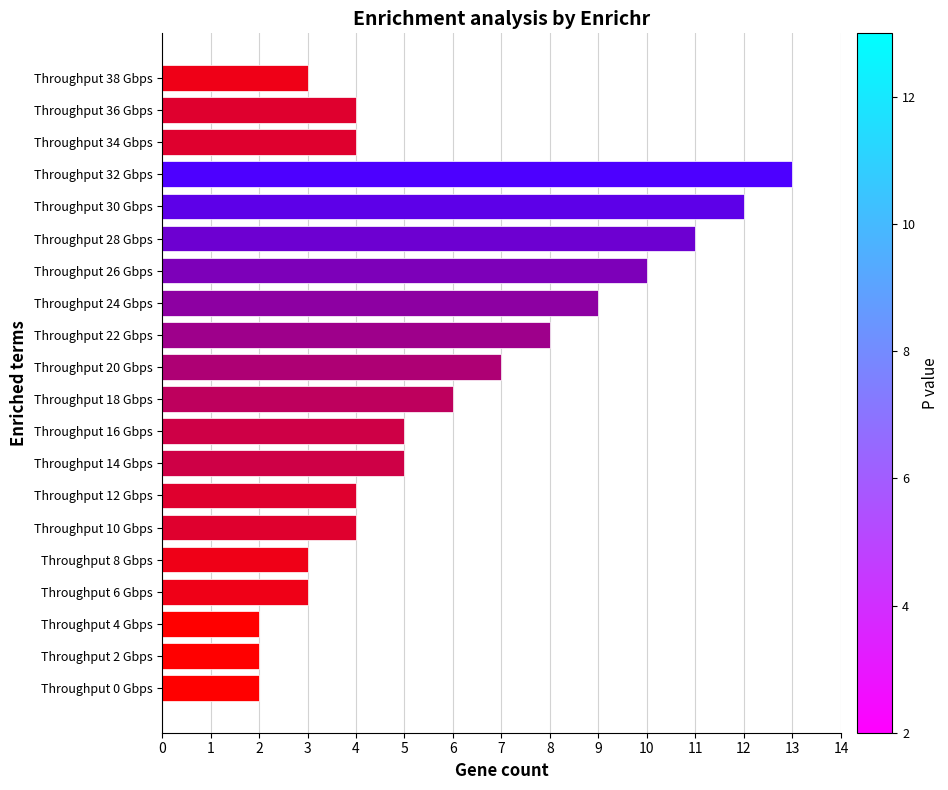

How many values are below 5?

10